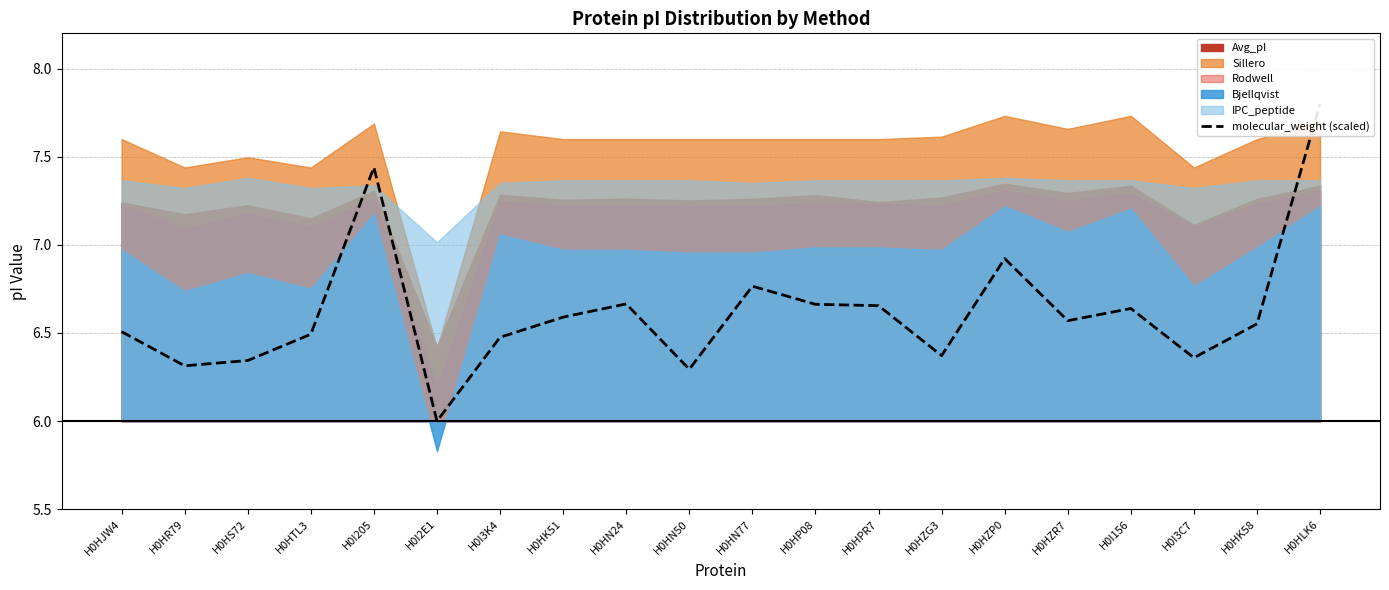

Rank the categories by value from highest to lowest.

H0HLK6, H0I205, H0HZP0, H0HN77, H0HN24, H0HP08, H0HPR7, H0I156, H0HK51, H0HZR7, H0HK58, H0HJW4, H0HTL3, H0I3K4, H0HZG3, H0I3C7, H0HS72, H0HR79, H0HN50, H0I2E1